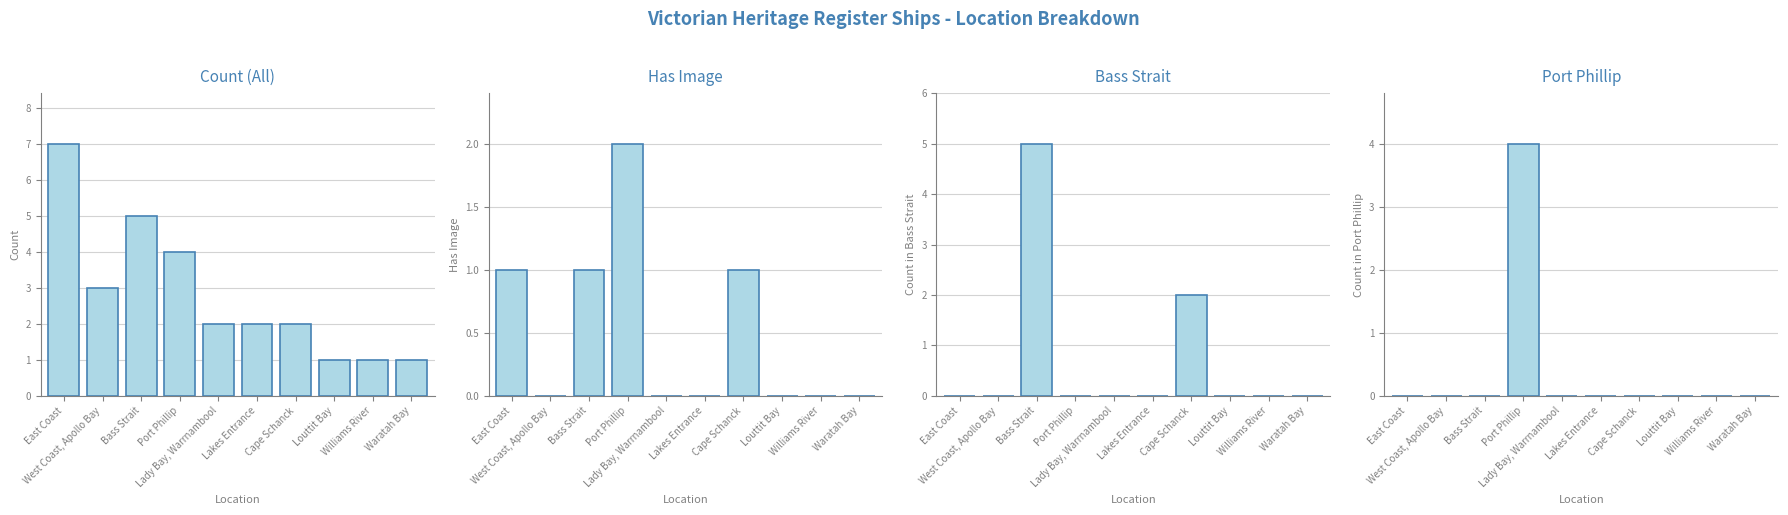

What is the difference between the second highest and minimum values in the Count (All) series?

4